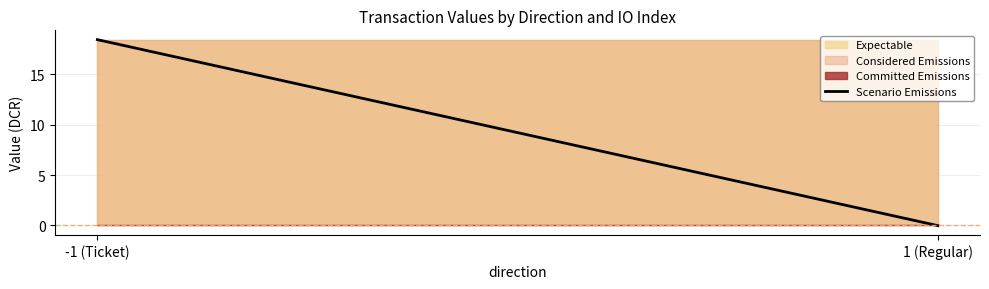

Rank the categories by value from lowest to highest.

1 (Regular), -1 (Ticket)